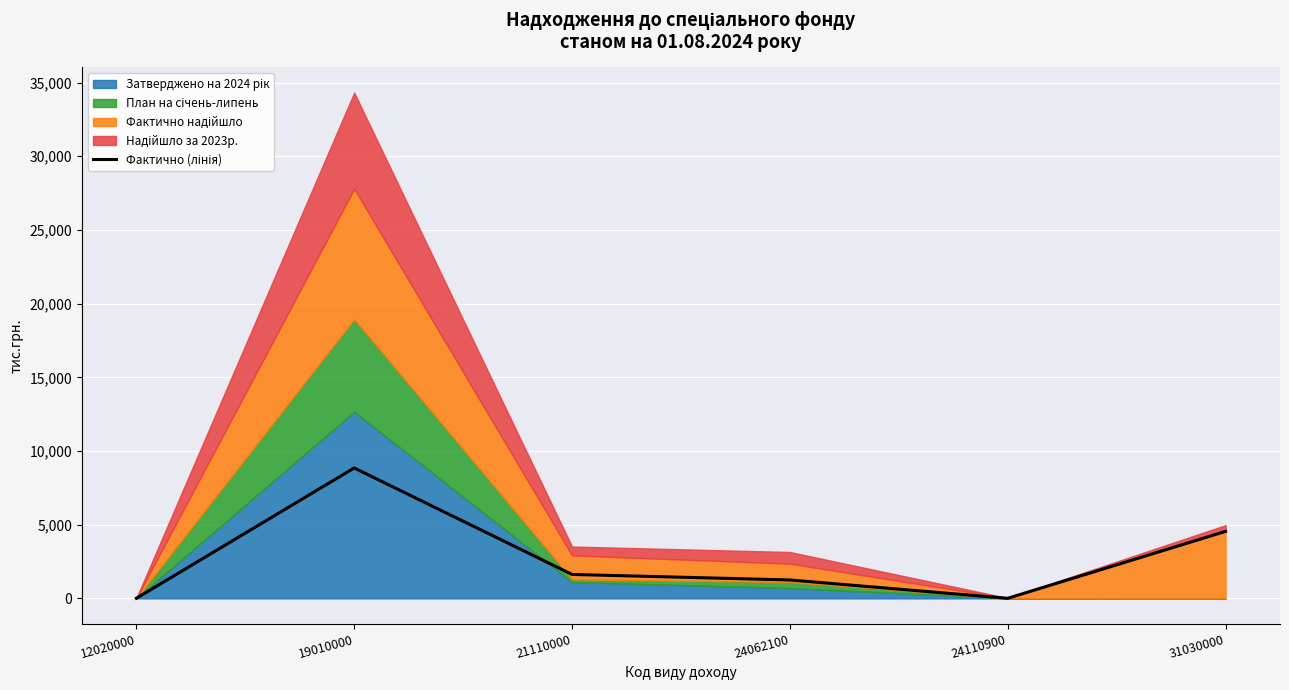

The chart shows a value of 458.4 at 21110000. True or false?

False